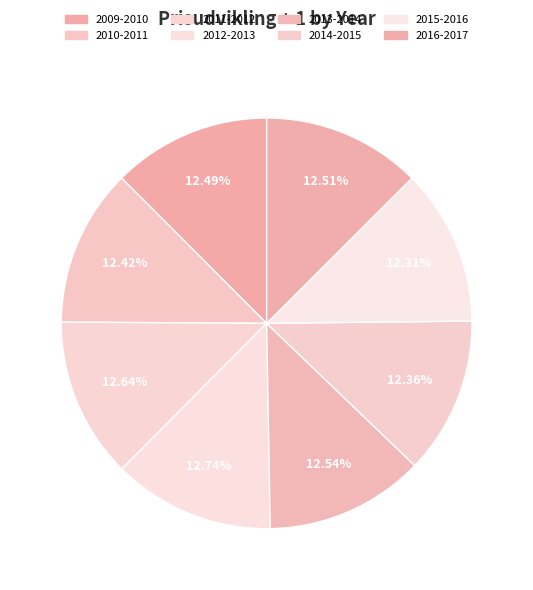

Combined, what portion of the pie is 2012-2013 and 2014-2015?

25.1%